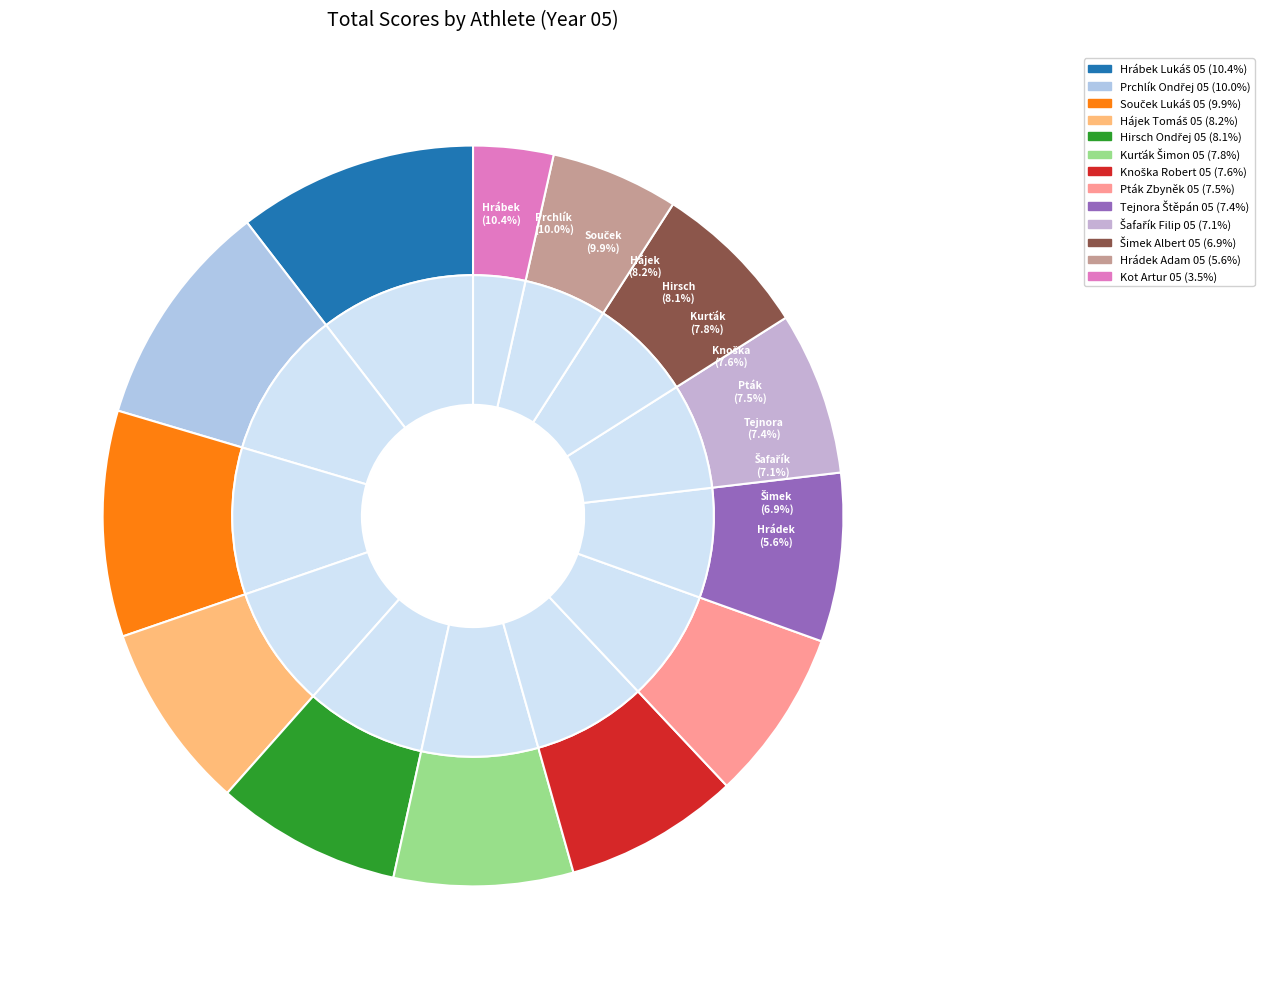

To the nearest percent, what is the difference between the Hirsch Ondřej 05 and Šafařík Filip 05 slice percentages?

1%